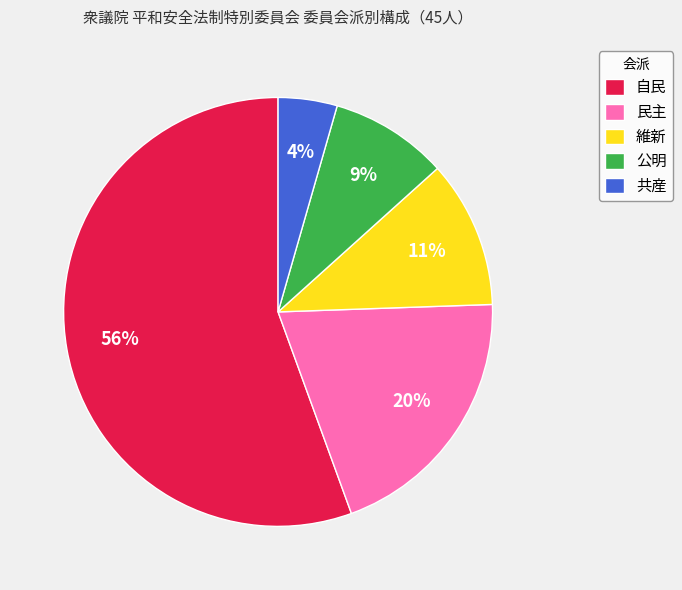

To the nearest percent, what portion does 維新 represent?

11%